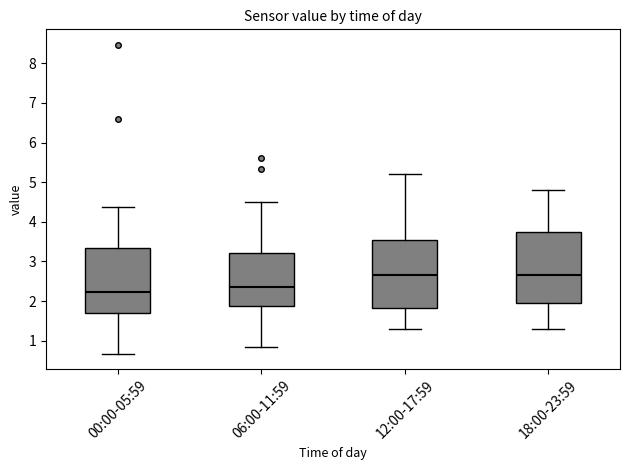

Reading left to right, read every box against the y-axis: the position of its median line, the range the box covers, and the ends of its whiskers. The values are not printed on the chart, so give them approximately, as read against the axis.

00:00-05:59: median 2.2, box 1.7 to 3.3, whiskers 0.7 to 4.4
06:00-11:59: median 2.4, box 1.9 to 3.2, whiskers 0.8 to 4.5
12:00-17:59: median 2.7, box 1.8 to 3.6, whiskers 1.3 to 5.2
18:00-23:59: median 2.7, box 2.0 to 3.8, whiskers 1.3 to 4.8